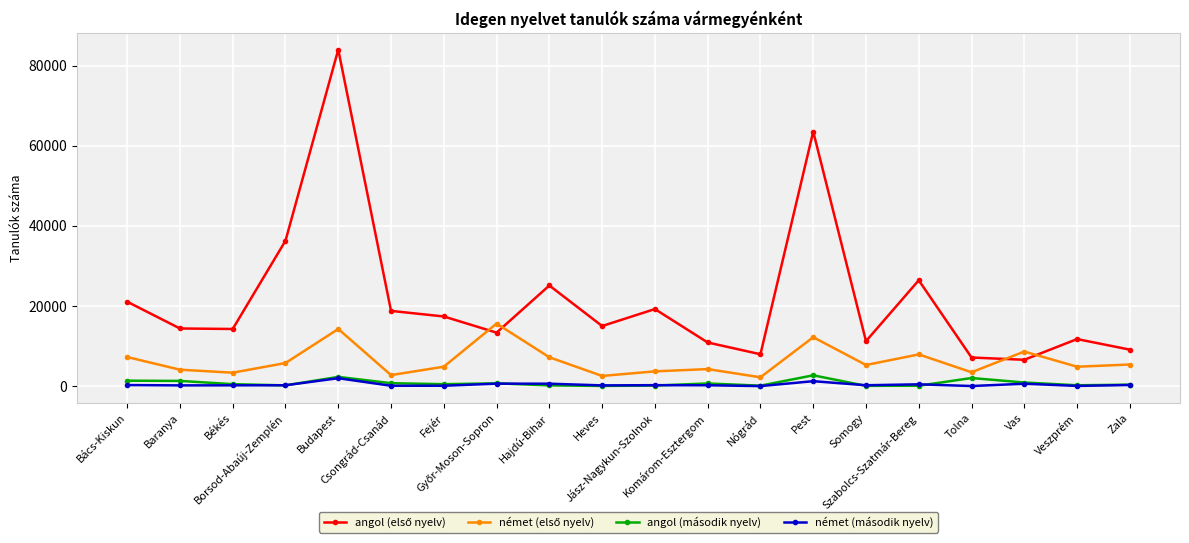

What is the greatest value displayed?

83977